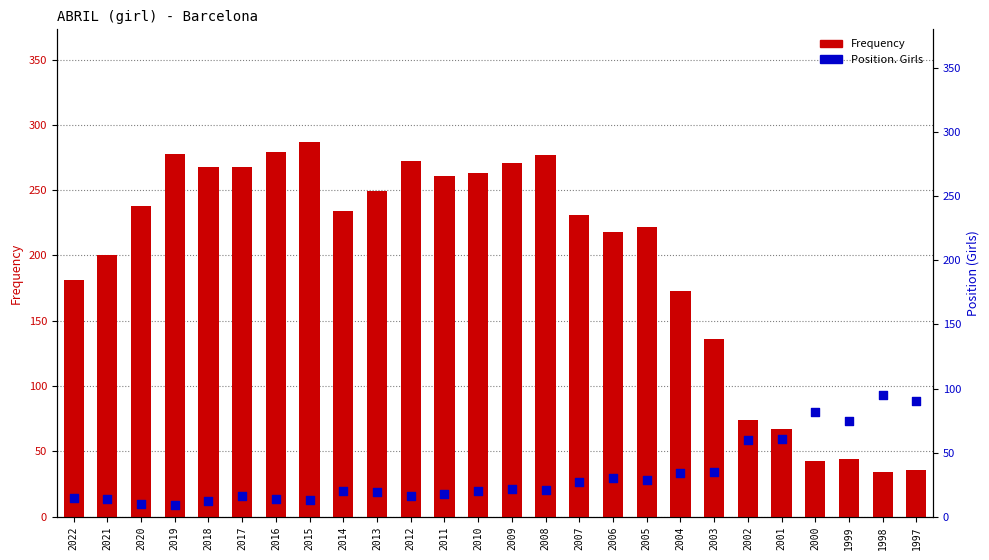

Which series reaches the maximum Y coordinate?

Frequency